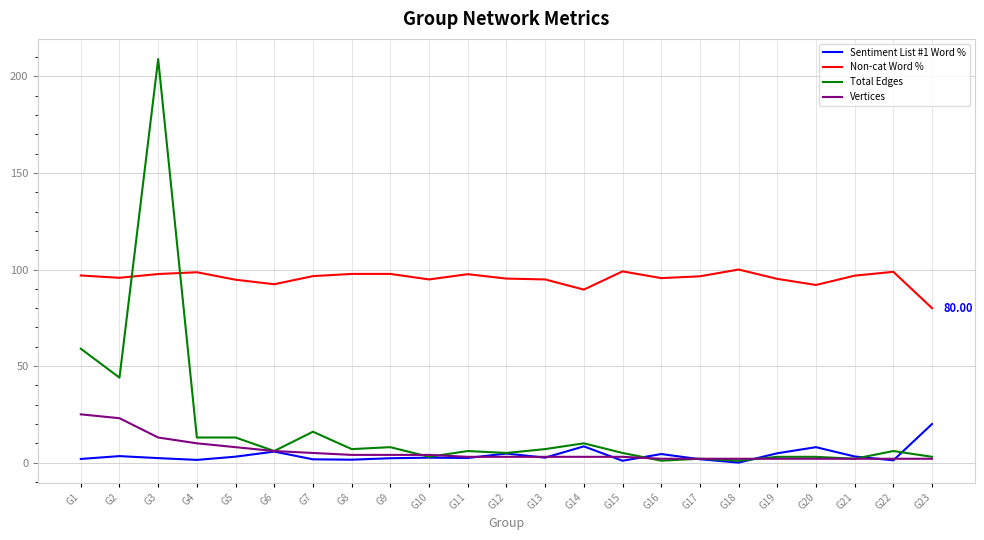

Is the value of Non-cat Word % at G22 greater than the value of Sentiment List #1 Word % at G22?

Yes